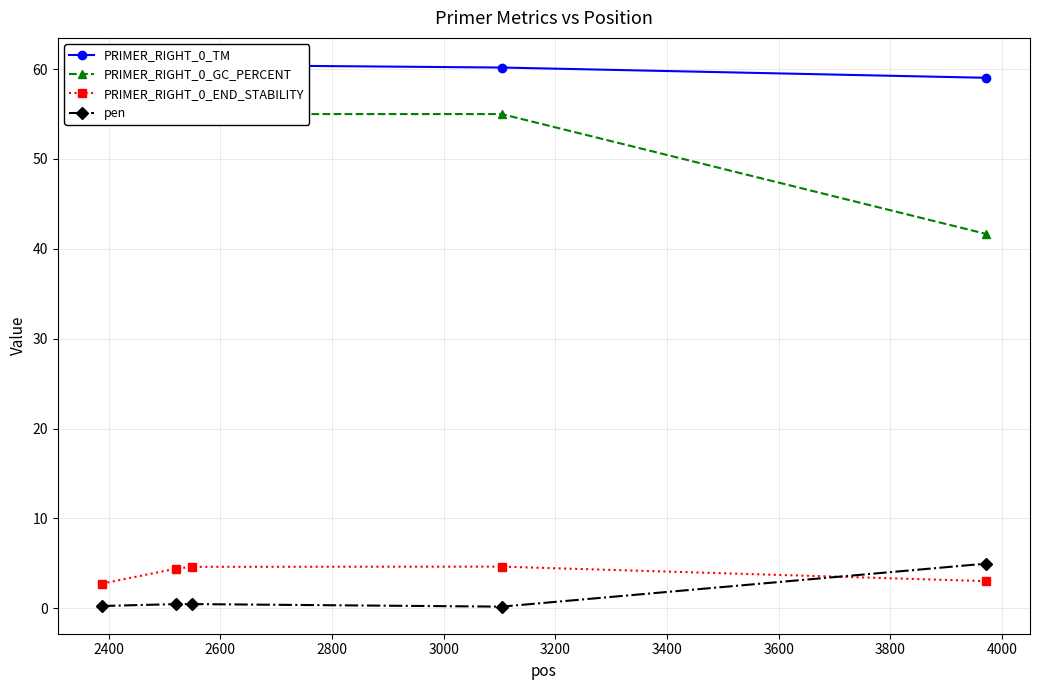

How many lines are shown in the chart?

4